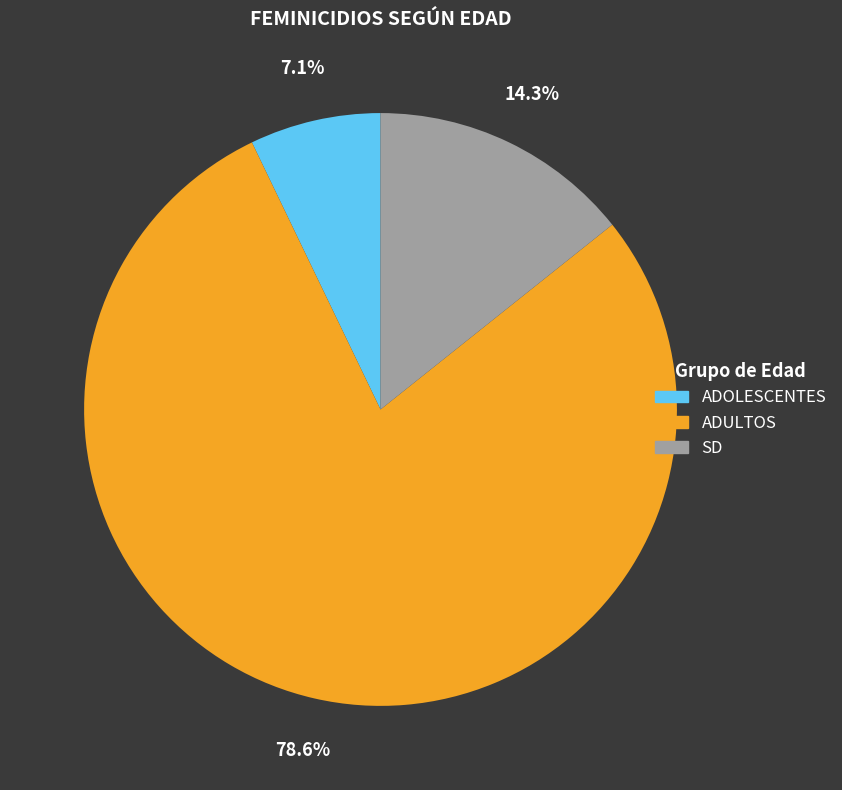

Which category has the biggest portion of the pie?

ADULTOS